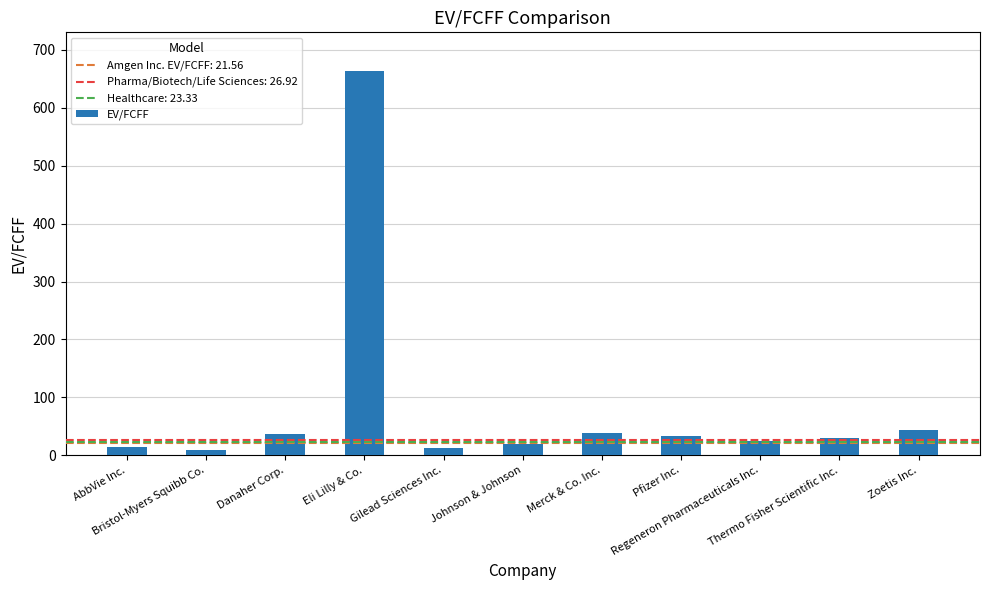

What is the sum of the values at Gilead Sciences Inc. and Bristol-Myers Squibb Co.?

20.6